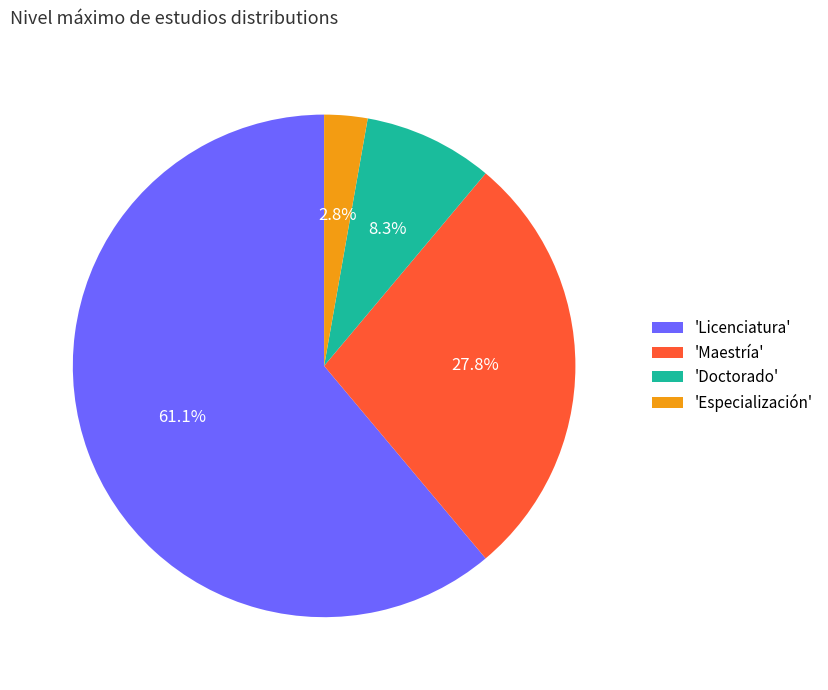

How many segments does this pie chart have?

4